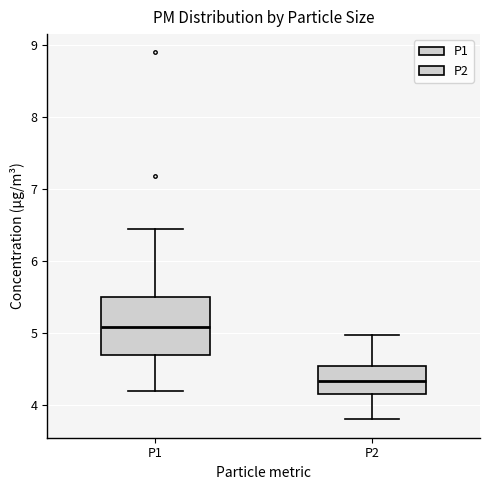

Where does the upper whisker of the box for P2 end on the y-axis? The values are not printed on the chart, so give them approximately, as read against the axis.

5.0